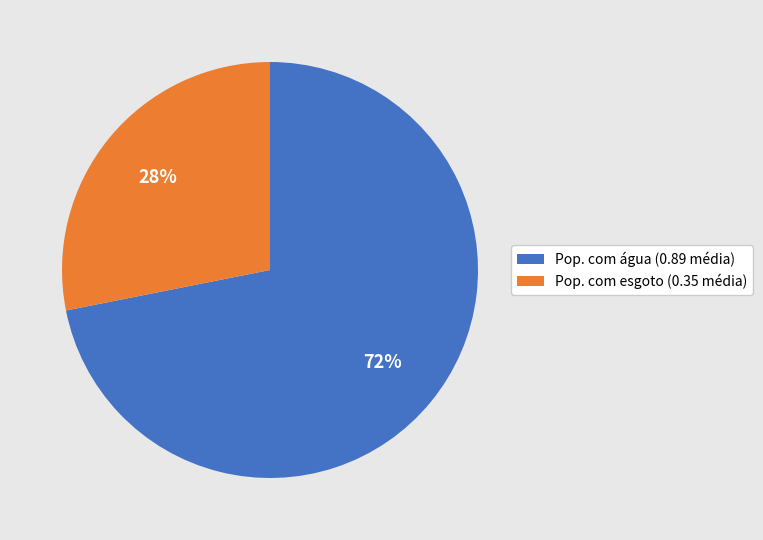

Which category has the biggest portion of the pie?

Pop. com água (0.89 média)